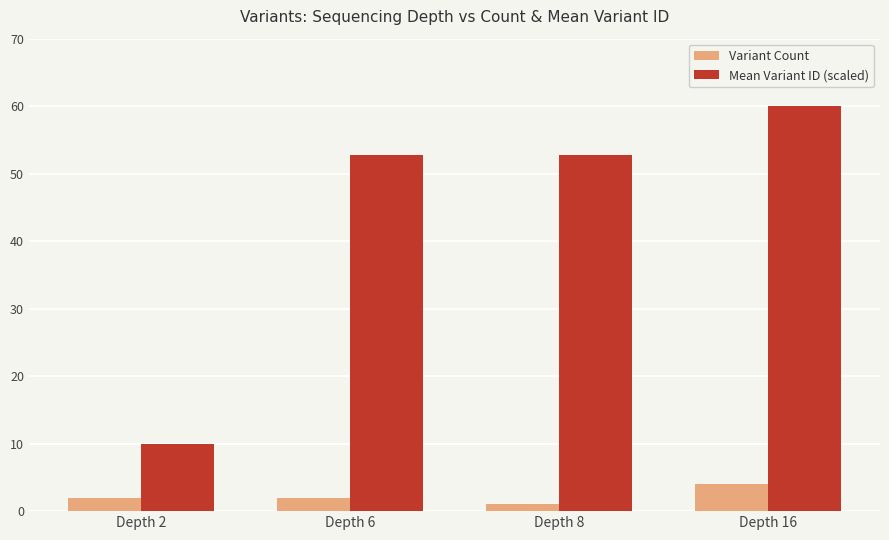

At which category is the sum across all series the highest?

Depth 16